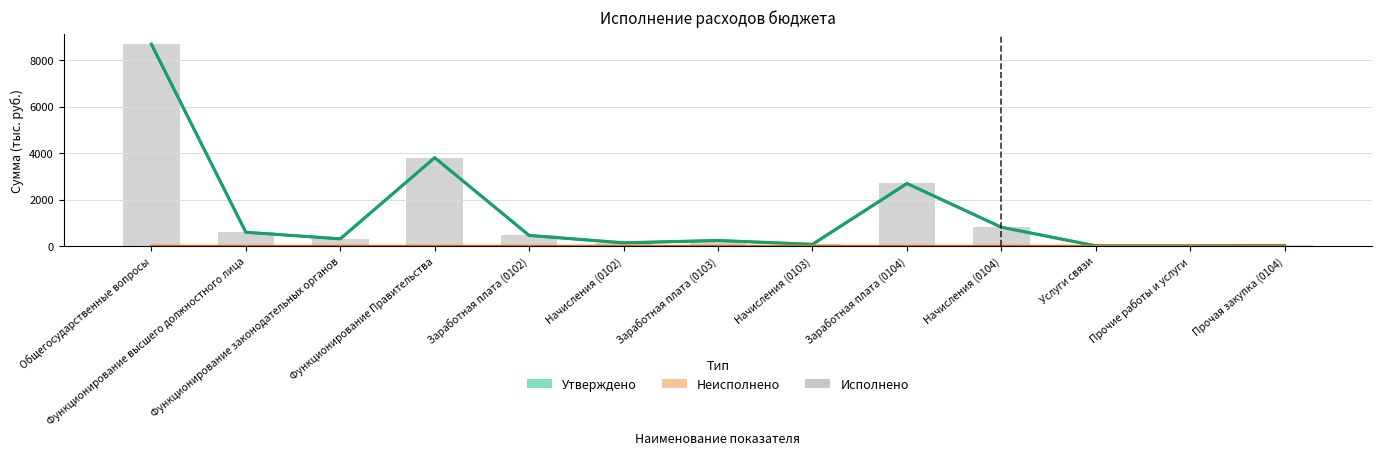

Is it true that Исполнено (бары) equals 339.4 at Начисления (0104)?

False